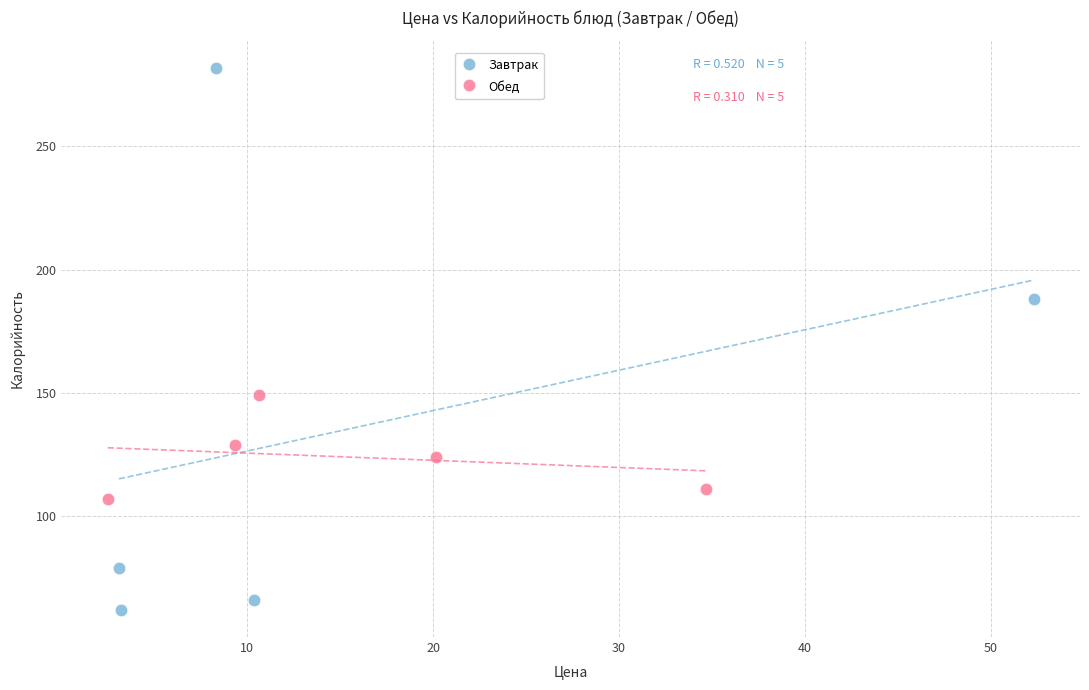

Which series contains the highest Y value?

Завтрак